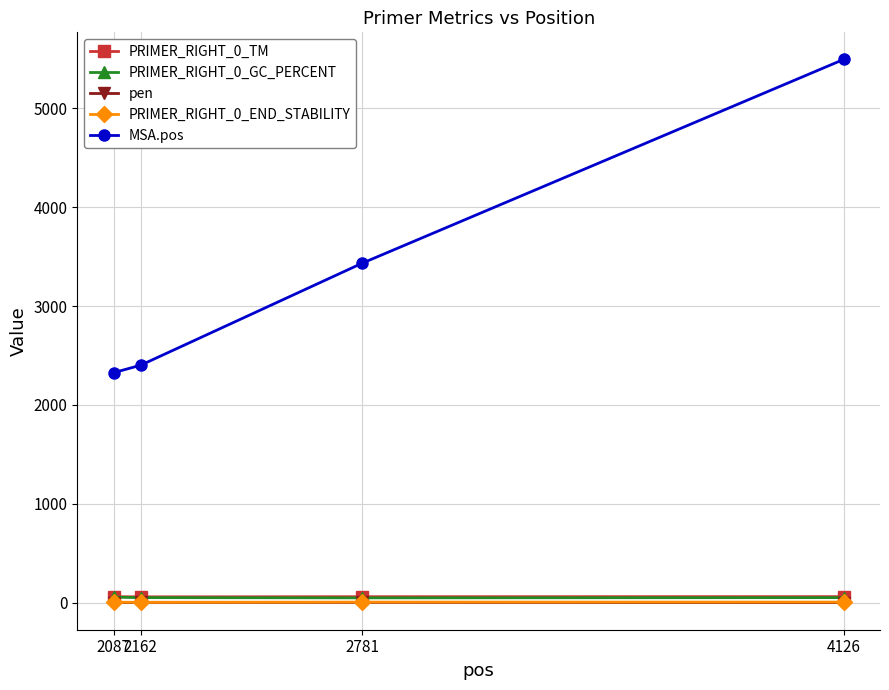

At which label is MSA.pos closest to 3910?

2781